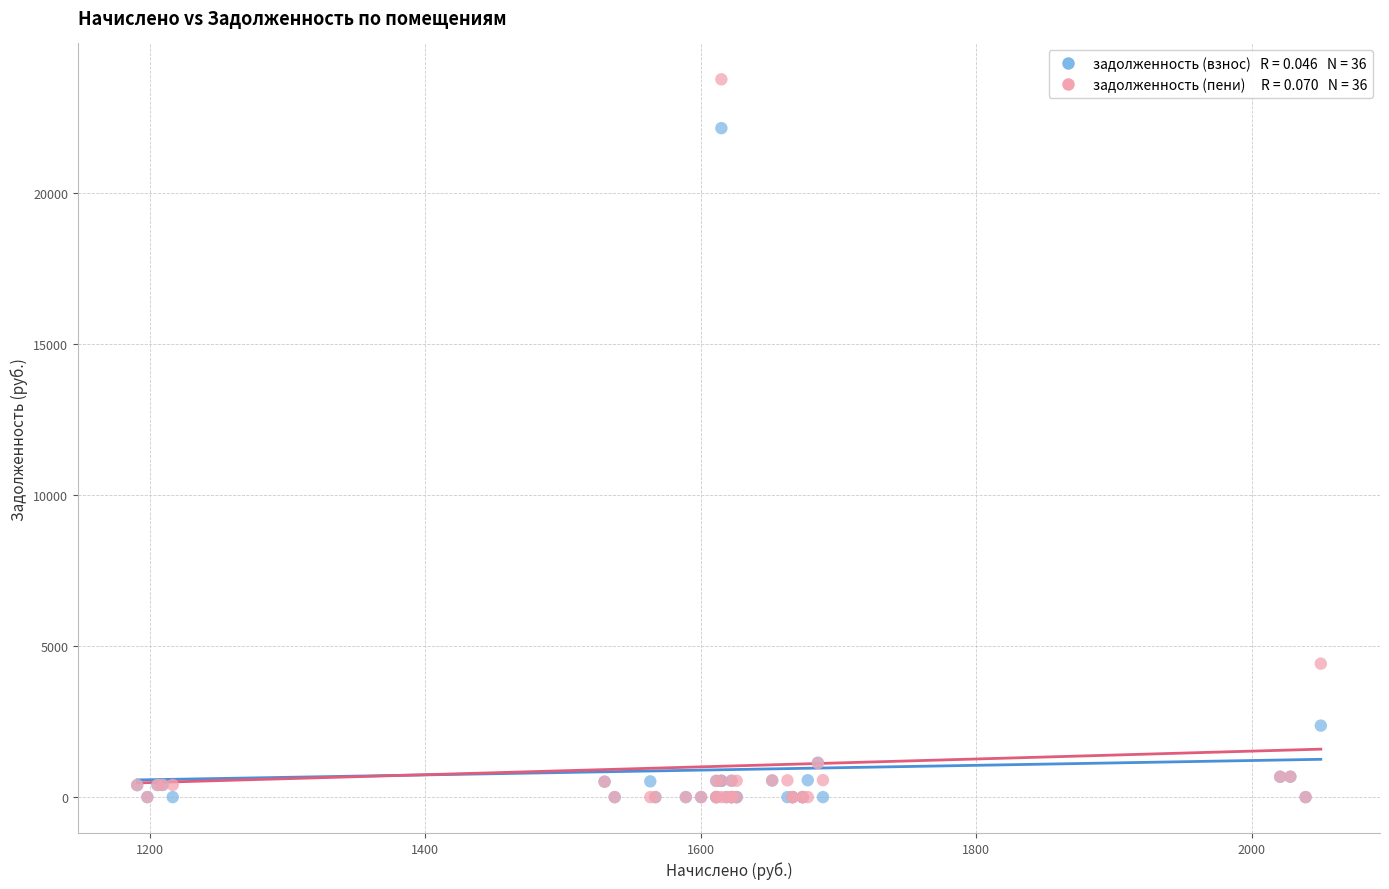

Across all series, what Y value is closest to 11871?

4414.9